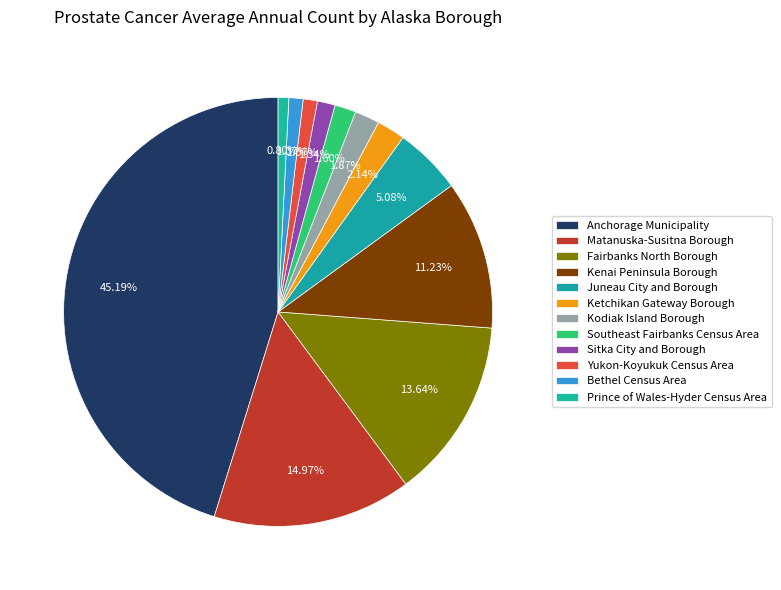

Rank the categories by value from lowest to highest.

Prince of Wales-Hyder Census Area, Yukon-Koyukuk Census Area, Bethel Census Area, Sitka City and Borough, Southeast Fairbanks Census Area, Kodiak Island Borough, Ketchikan Gateway Borough, Juneau City and Borough, Kenai Peninsula Borough, Fairbanks North Borough, Matanuska-Susitna Borough, Anchorage Municipality